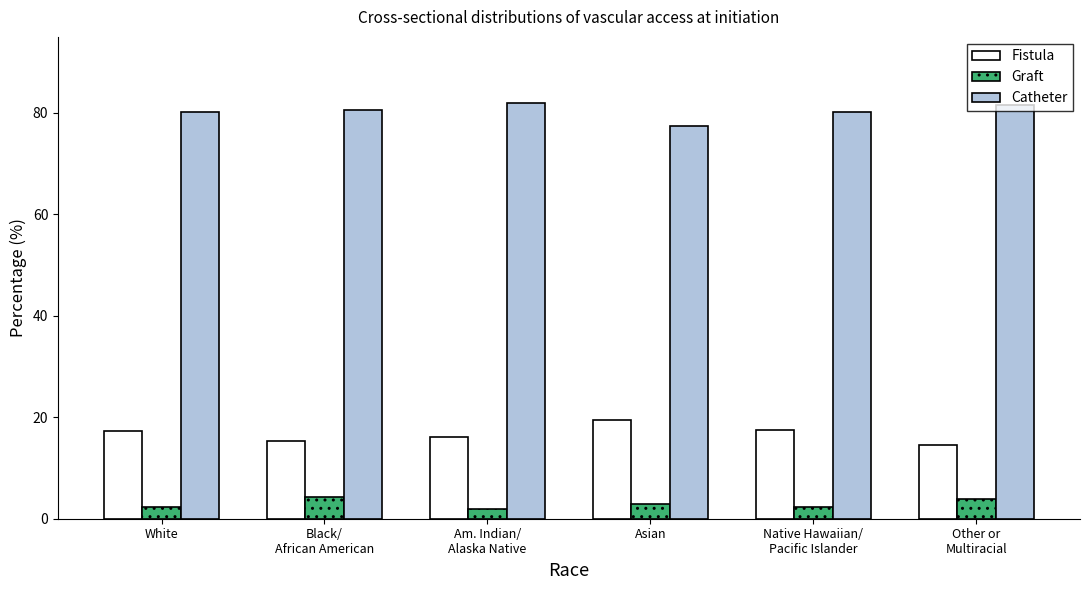

At Black/
African American, list the series in order from largest to smallest.

Catheter, Fistula, Graft